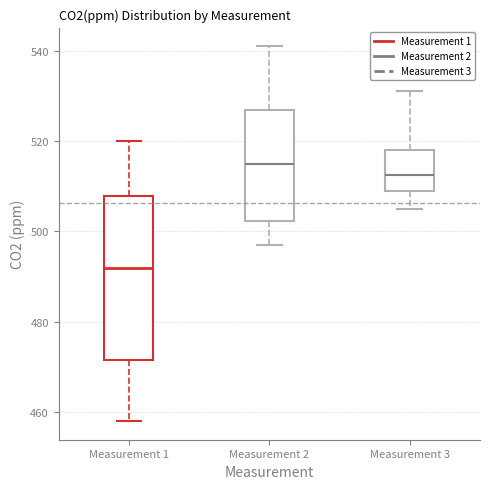

Reading left to right, read every box against the y-axis: the position of its median line, the range the box covers, and the ends of its whiskers. The values are not printed on the chart, so give them approximately, as read against the axis.

Measurement 1: median 492, box 472 to 508, whiskers 458 to 520
Measurement 2: median 516, box 502 to 528, whiskers 498 to 542
Measurement 3: median 512, box 510 to 518, whiskers 506 to 532